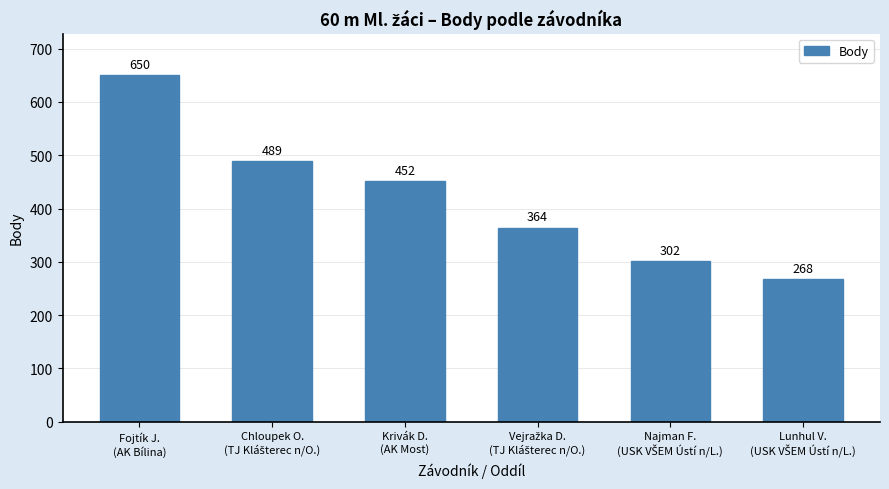

What is the greatest value displayed?

650